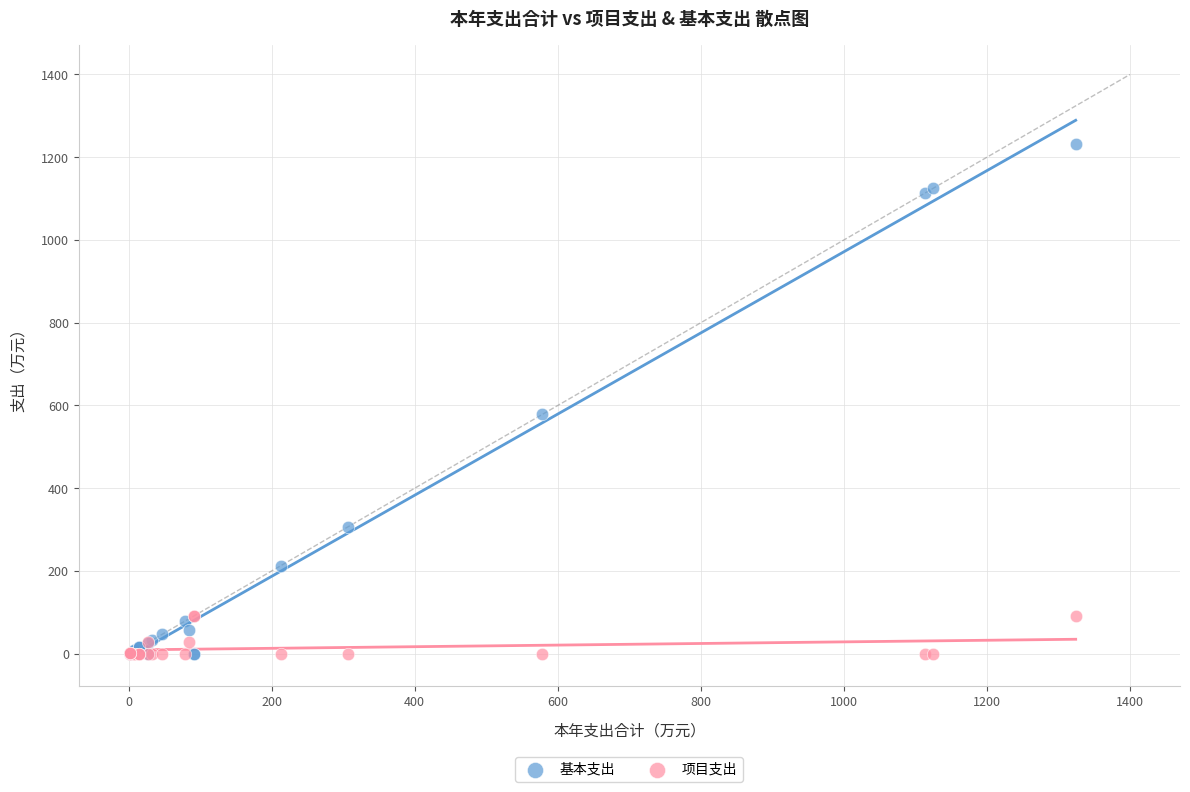

What are all the series names shown in the legend?

基本支出, 项目支出